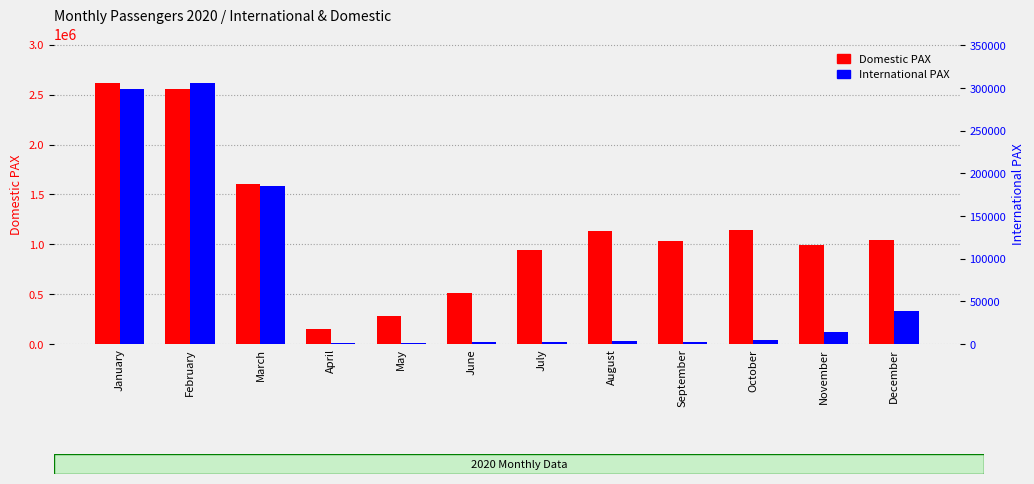

Which label corresponds to the smallest value in the chart?

April